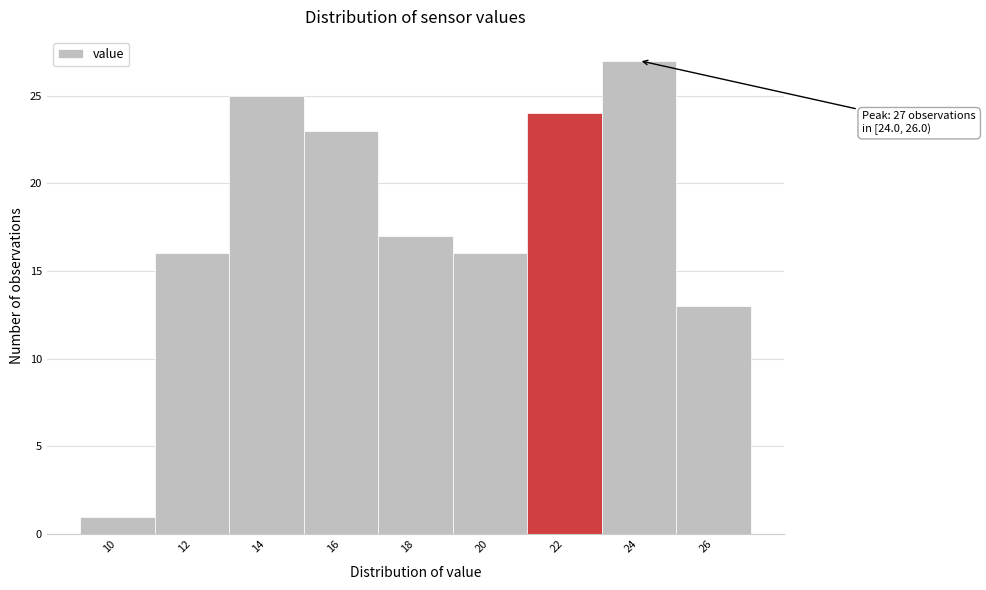

Reading left to right, what are all the values shown in this chart?

10=1	12=16	14=25	16=23	18=17	20=16	22=24	24=27	26=13